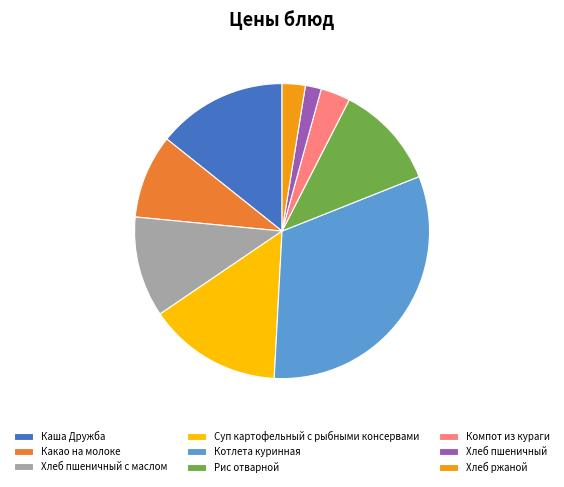

The Хлеб пшеничный slice represents 2% of the pie. True or false?

True